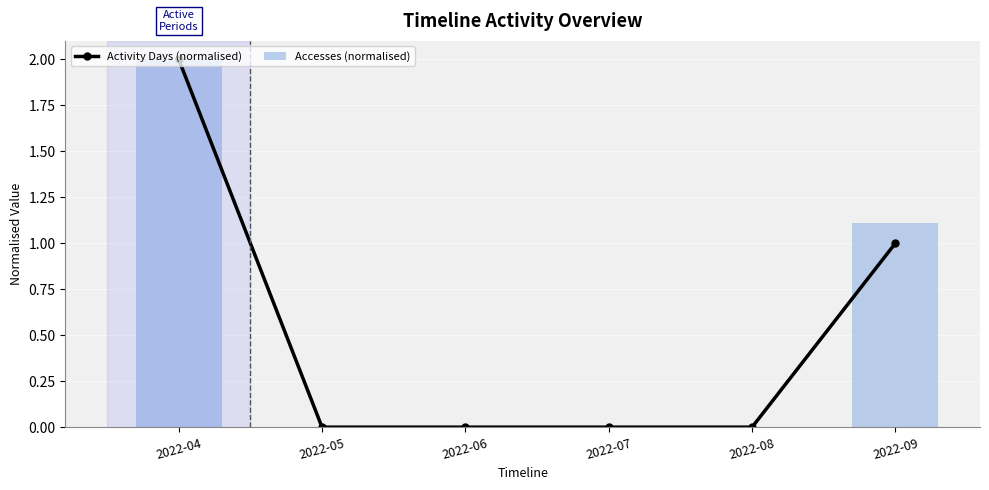

True or false: Accesses (normalised) has a value of 1.1 at 2022-09.

True